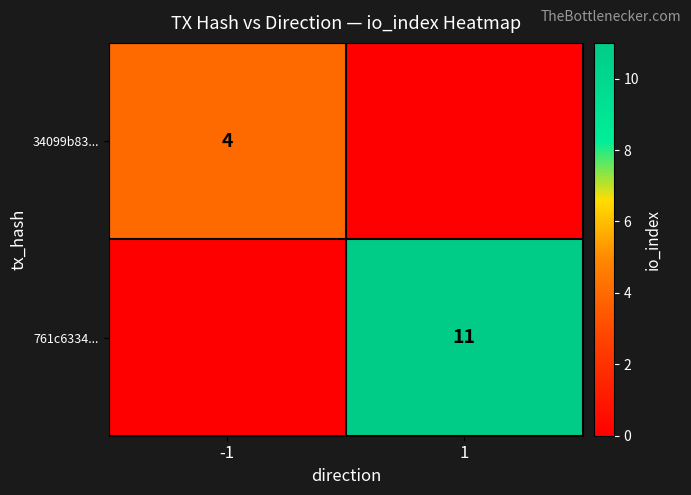

Count the number of data series in this chart.

2